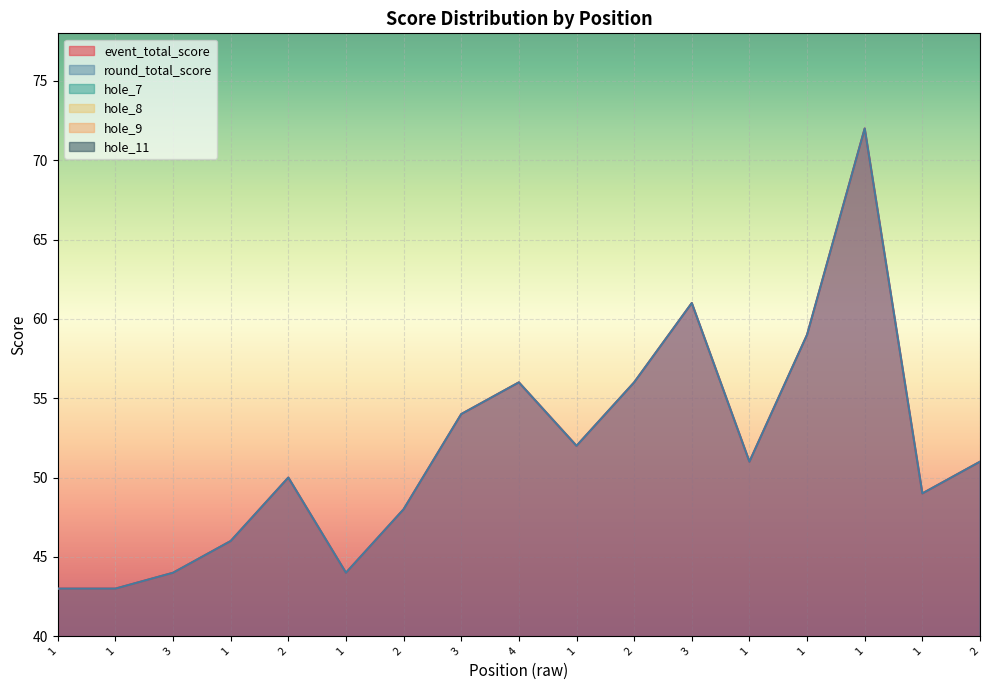

The hole_8 series shows 2 at 3. True or false?

False